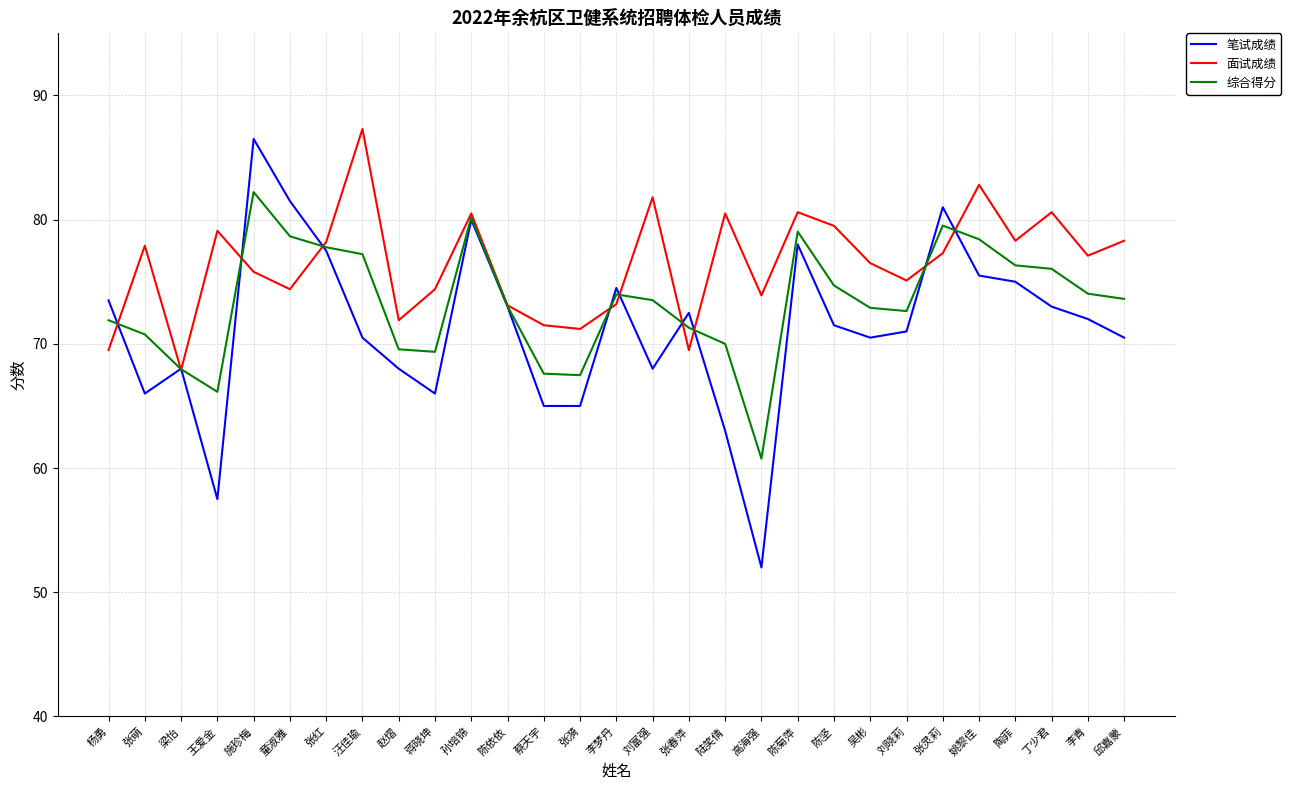

What is the total value across all series at 孙培锦?

240.7